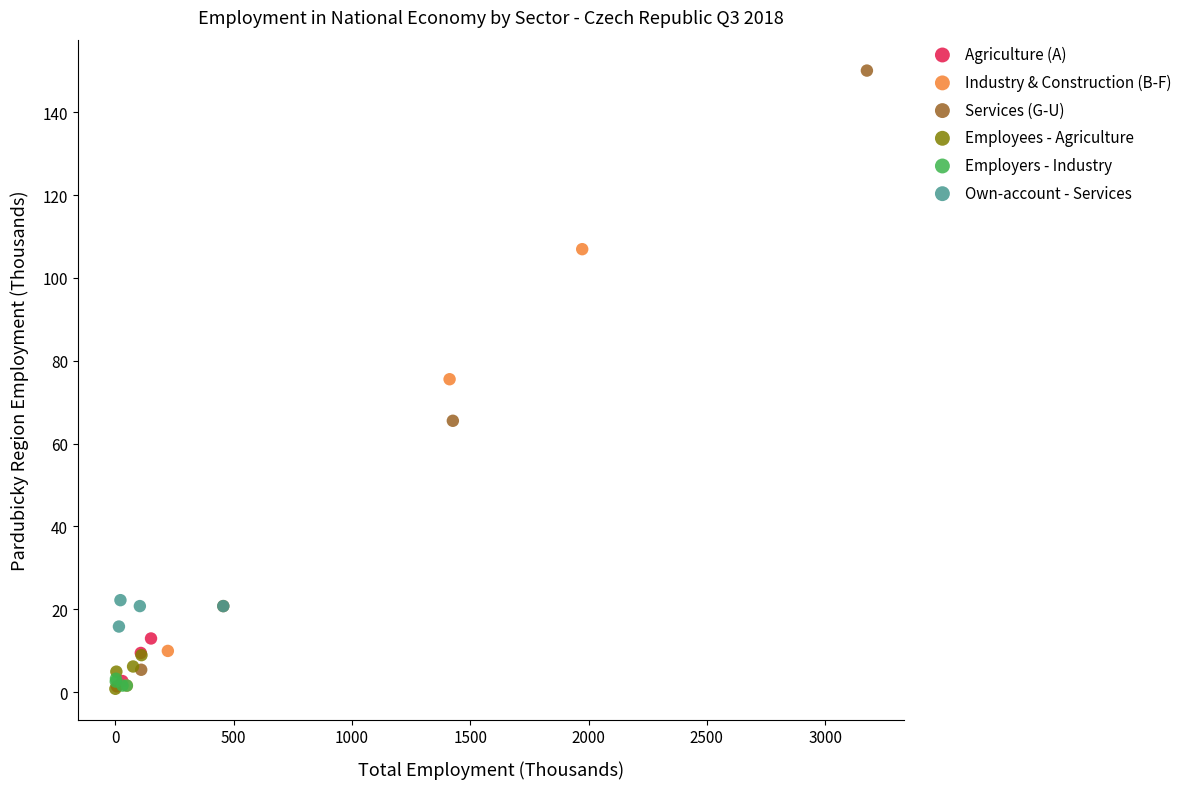

Which series contains the highest Y value?

Services (G-U)